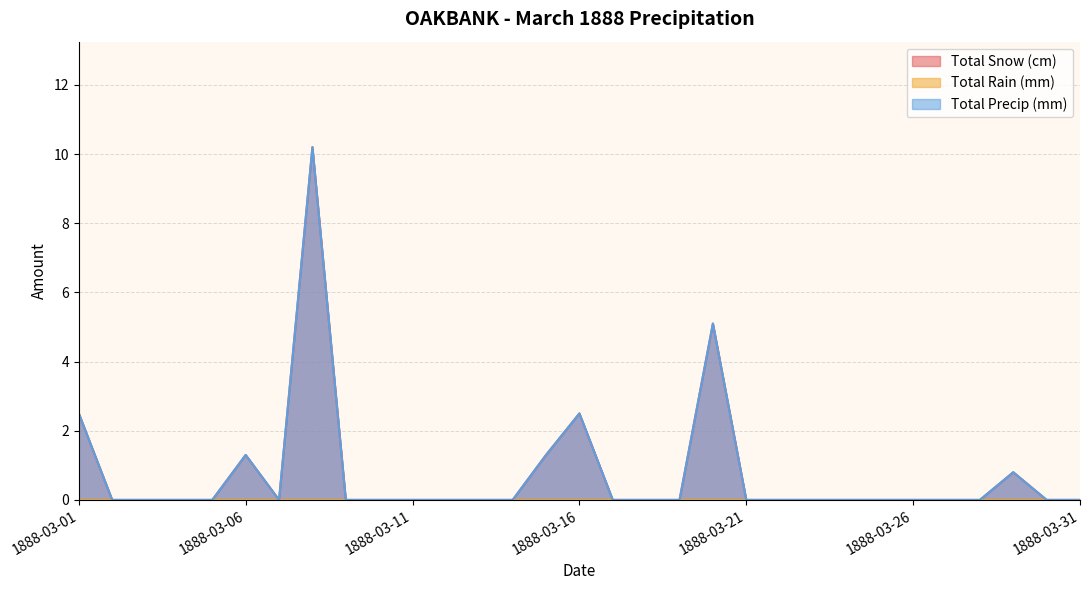

How many lines are shown in the chart?

3